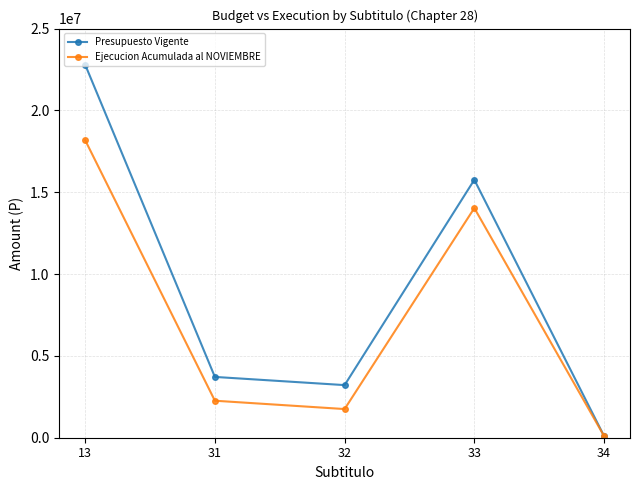

At which category does Ejecucion Acumulada al NOVIEMBRE reach its first local valley?

32